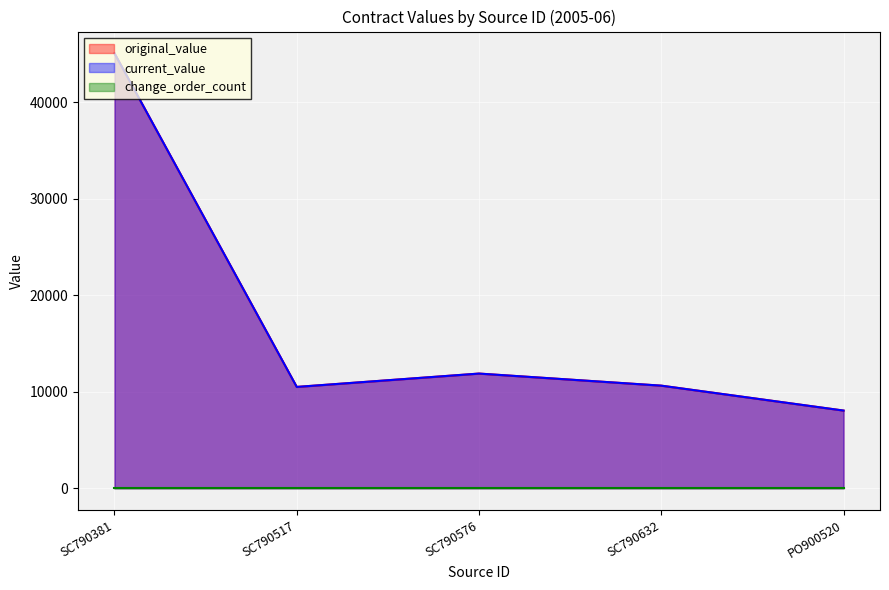

At which label does current_value first exceed 10635?

SC790381